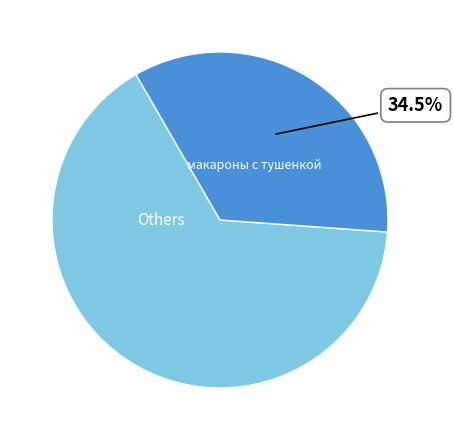

Is there a majority slice in this chart?

Yes